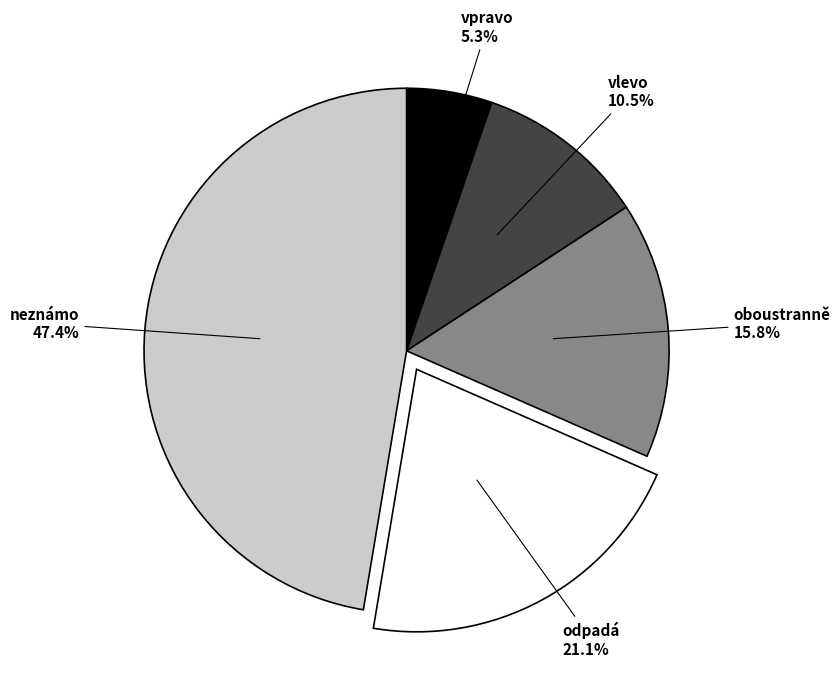

To the nearest percent, what is the average slice percentage?

20%